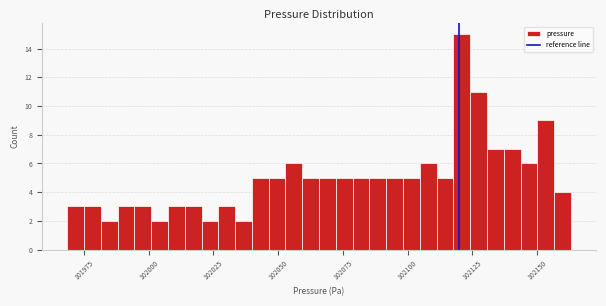

Around what value on the x-axis is the tallest bar? Give the approximate position of its centre, as read against the axis.

102120